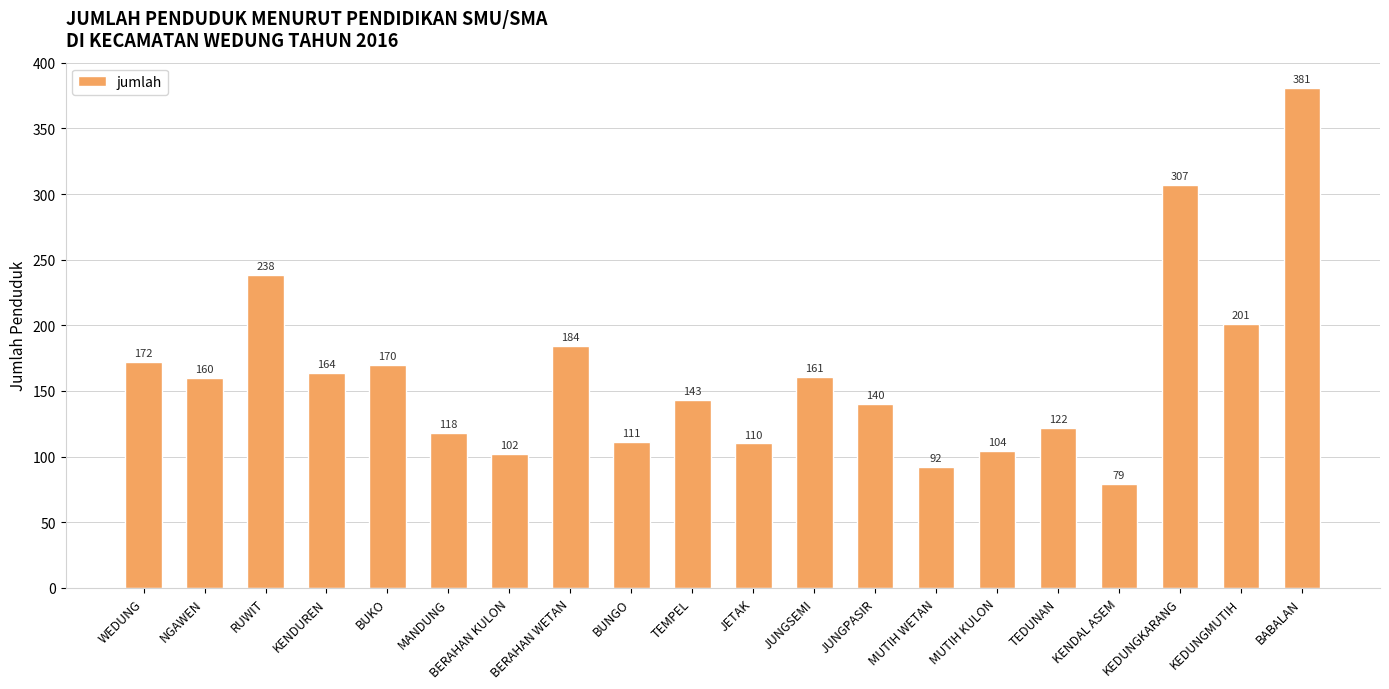

How many distinct data groups are displayed?

1